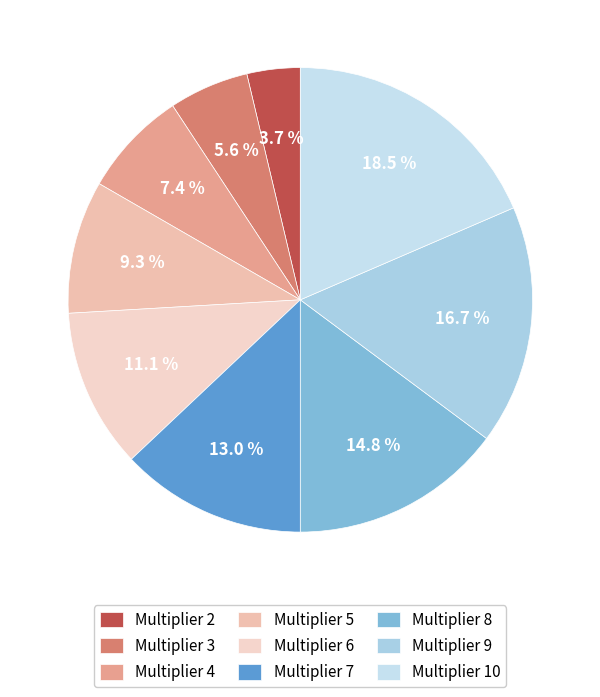

Count the number of slices in the pie.

9